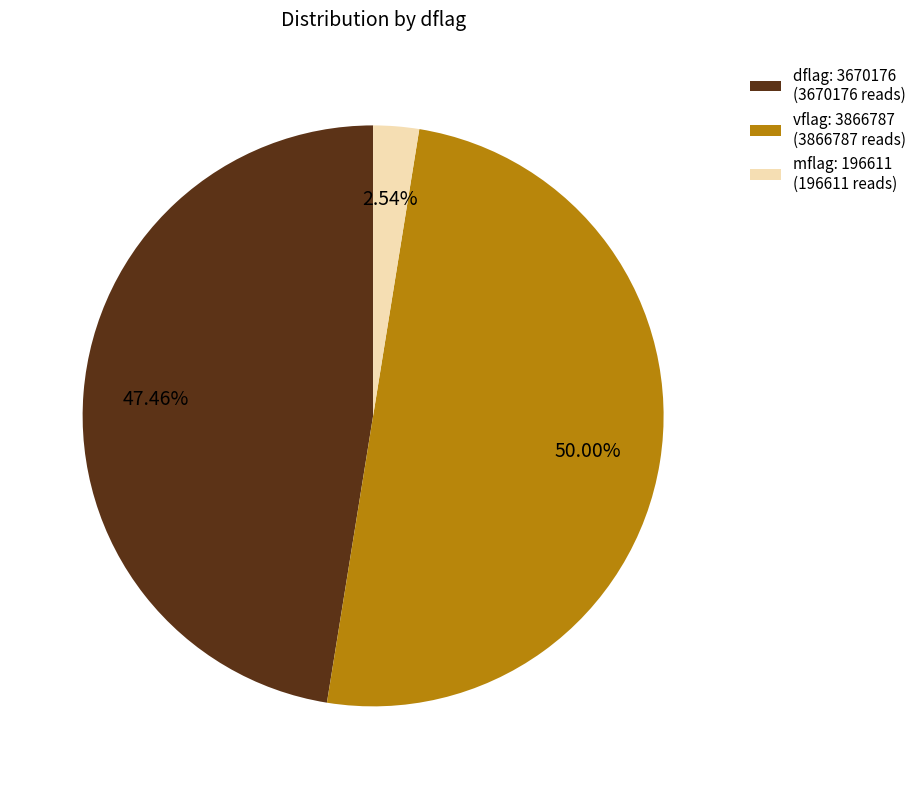

Is mflag: 196611 (196611 reads) the majority of the pie?

No